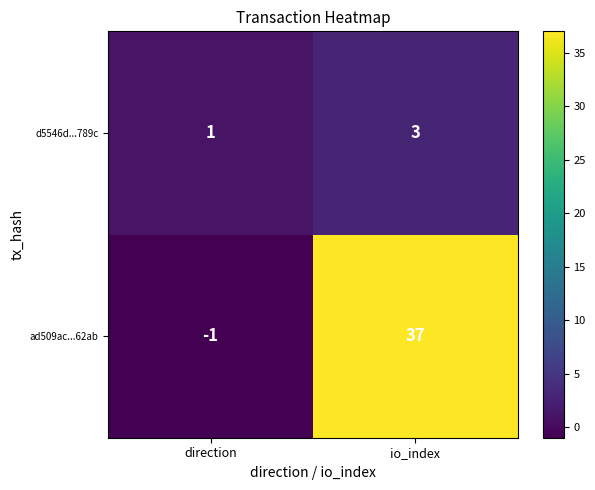

What is the highest value of the d5546d...789c series?

3